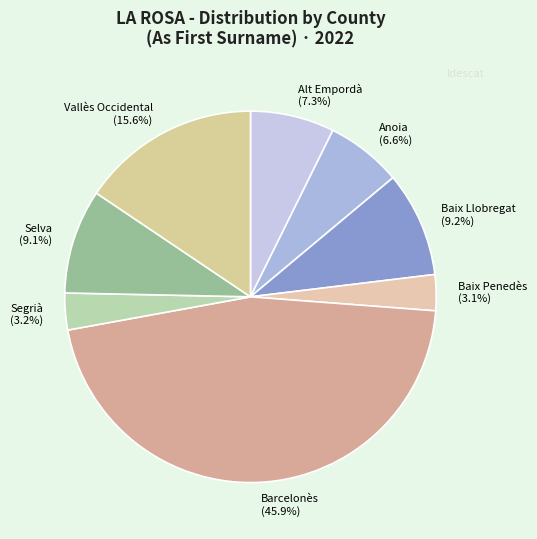

The Anoia slice represents 7% of the pie. True or false?

True